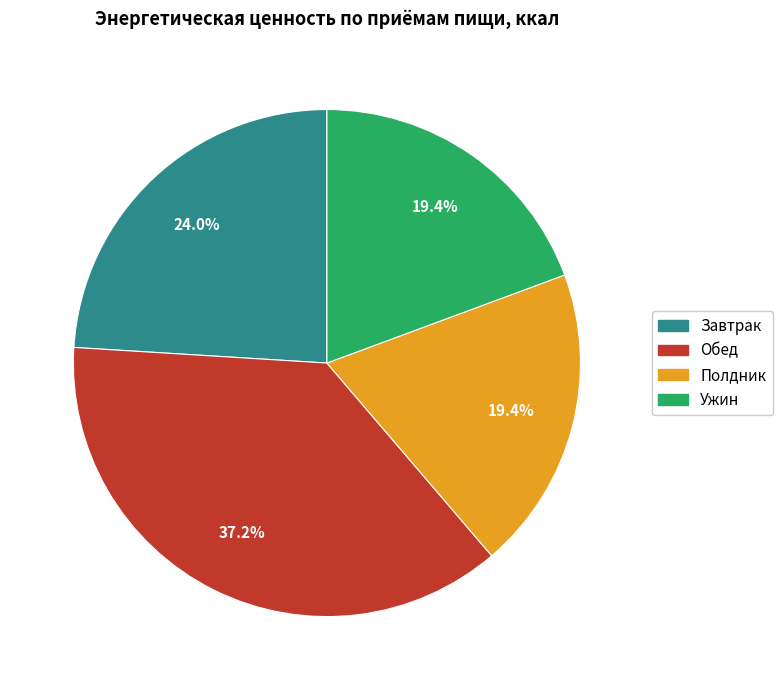

What is the largest slice in the pie chart?

Обед